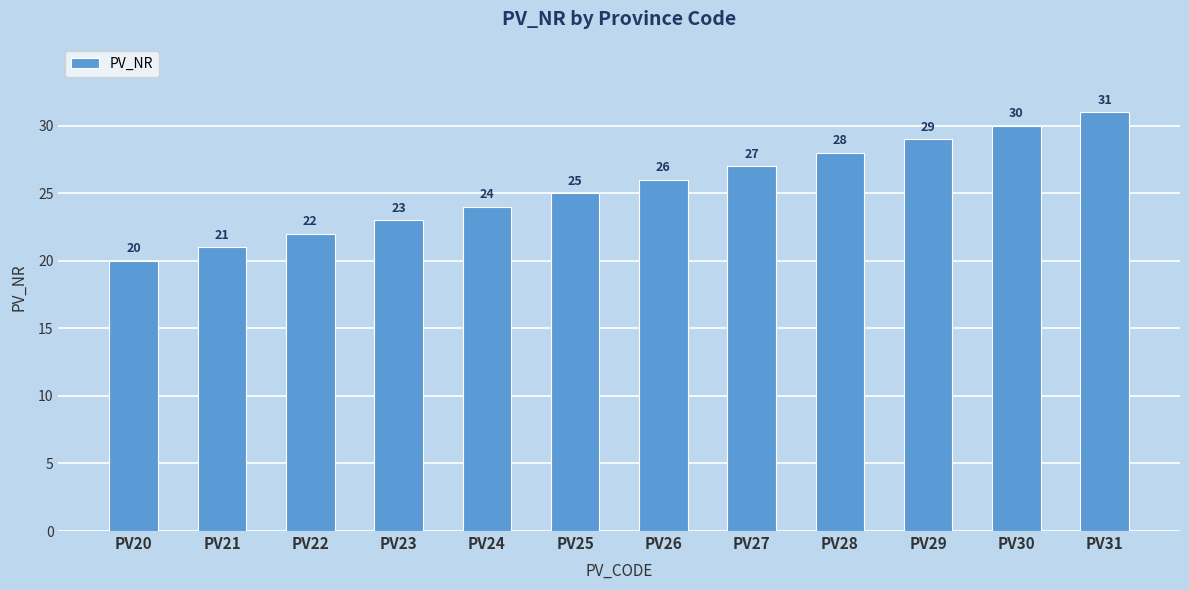

Reading left to right, list all the values displayed in this chart.

PV20=20	PV21=21	PV22=22	PV23=23	PV24=24	PV25=25	PV26=26	PV27=27	PV28=28	PV29=29	PV30=30	PV31=31